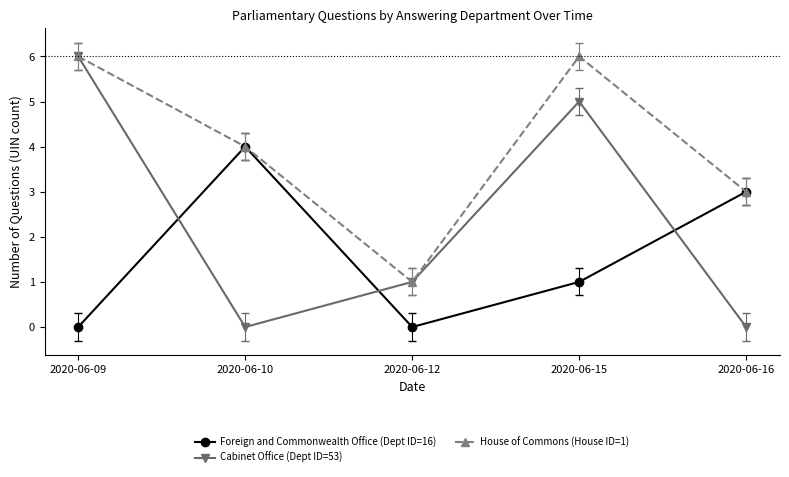

Which series has the largest total across all categories?

House of Commons (House ID=1)